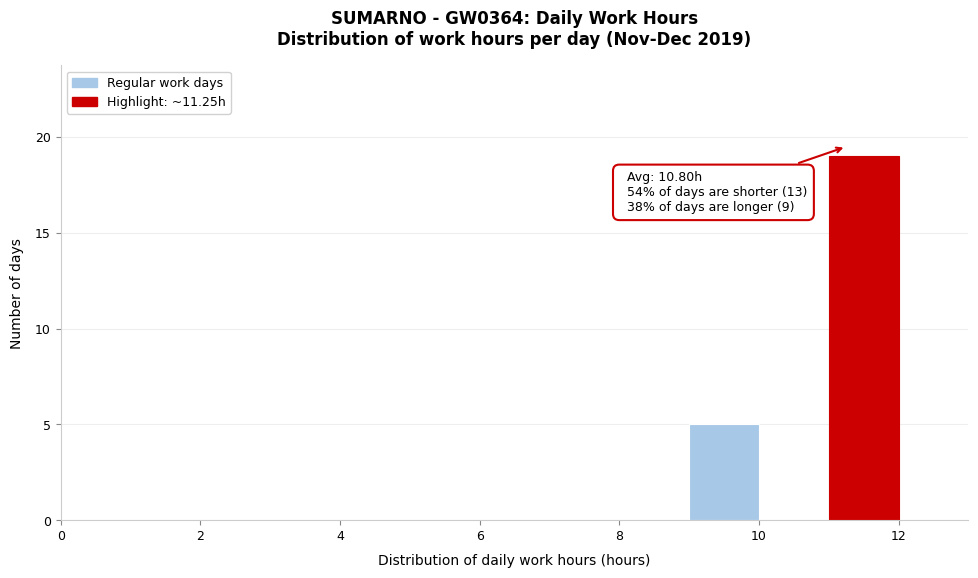

Which range on the x-axis has the tallest bar?

11 to 12